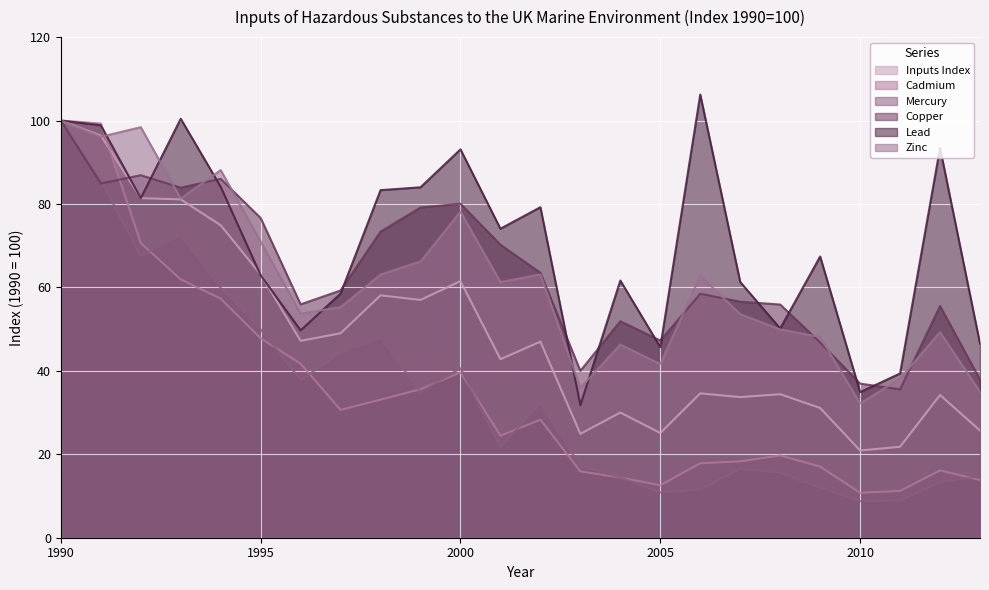

Count the number of categories in the chart.

24